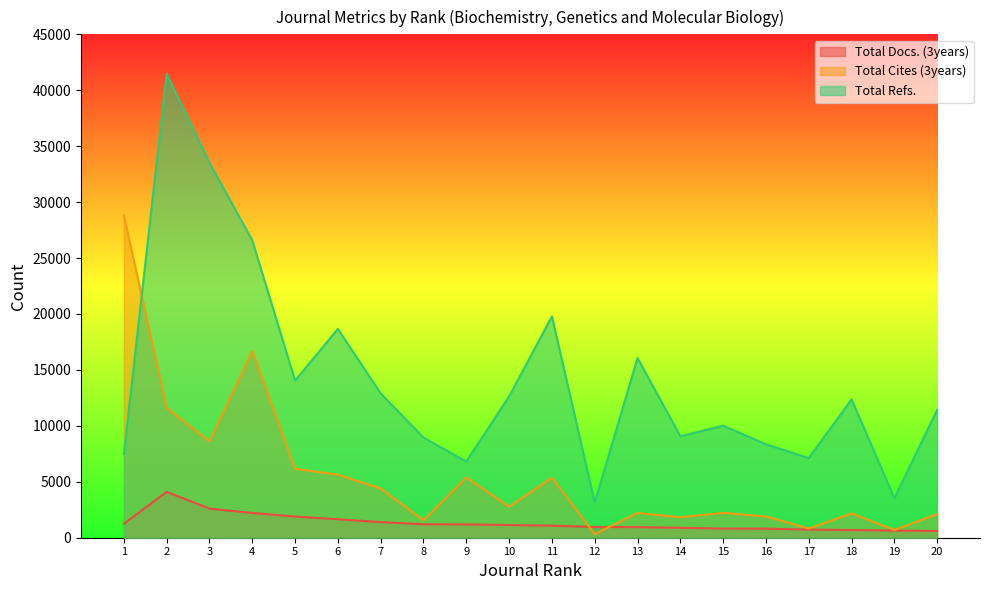

True or false: Total Refs. and Total Docs. (3years) cross at least once.

False